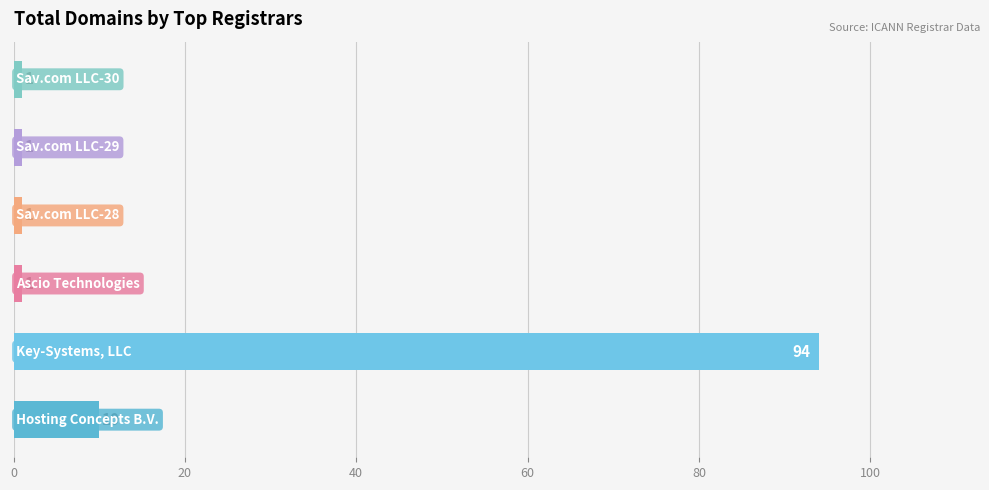

What is the greatest value displayed?

94